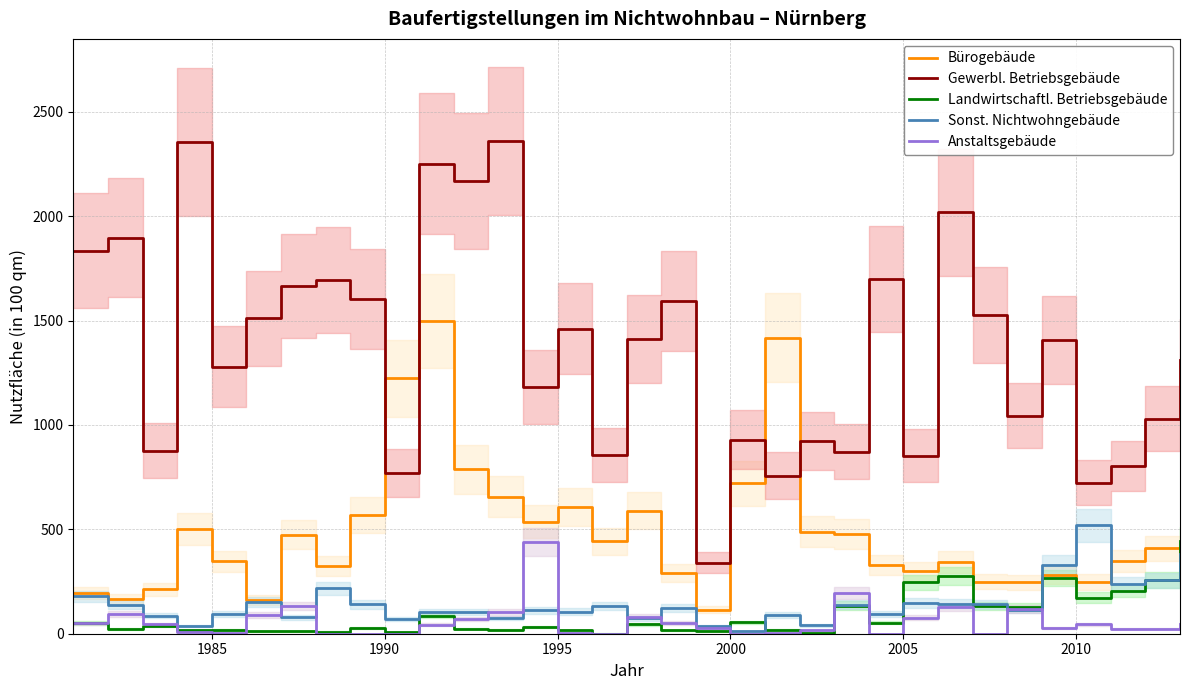

True or false: Anstaltsgebäude and Gewerbl. Betriebsgebäude cross at least once.

False